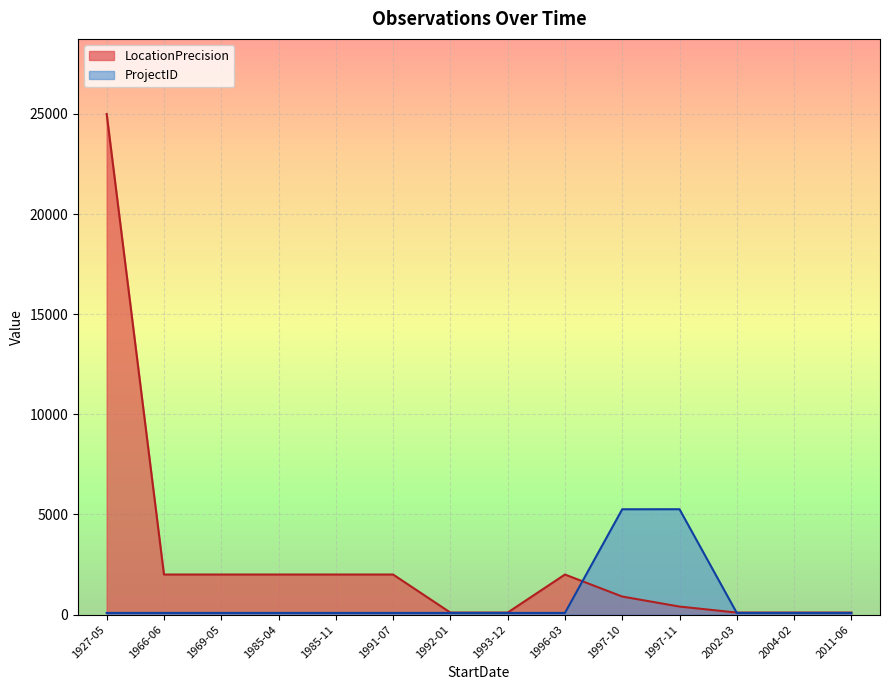

Which has a higher value, 1985-04 or 1969-05?

1985-04